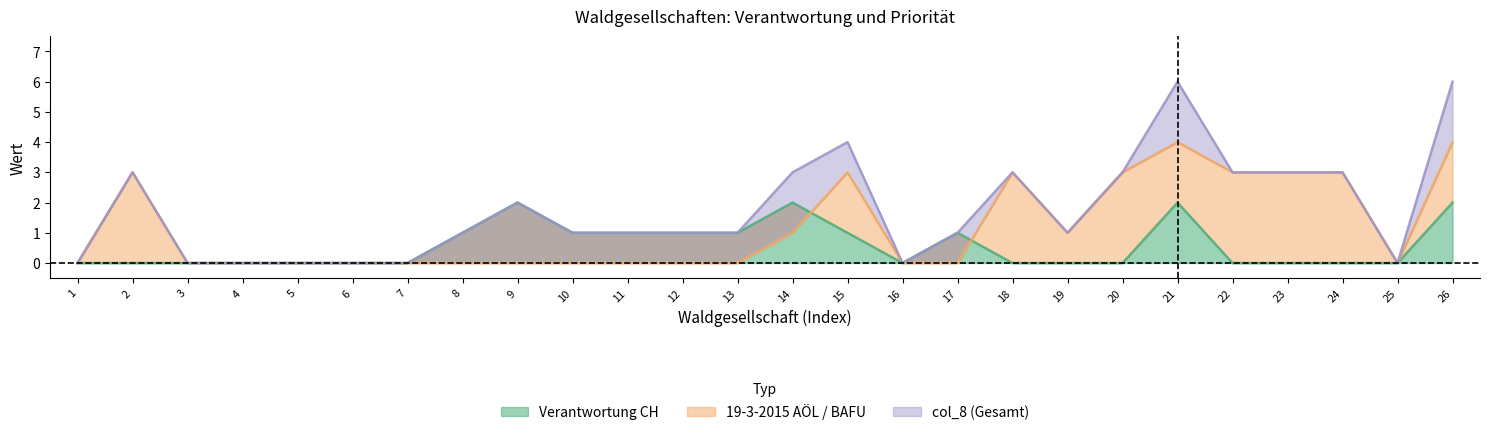

What is the sum of all 19-3-2015 AÖL / BAFU values?

31